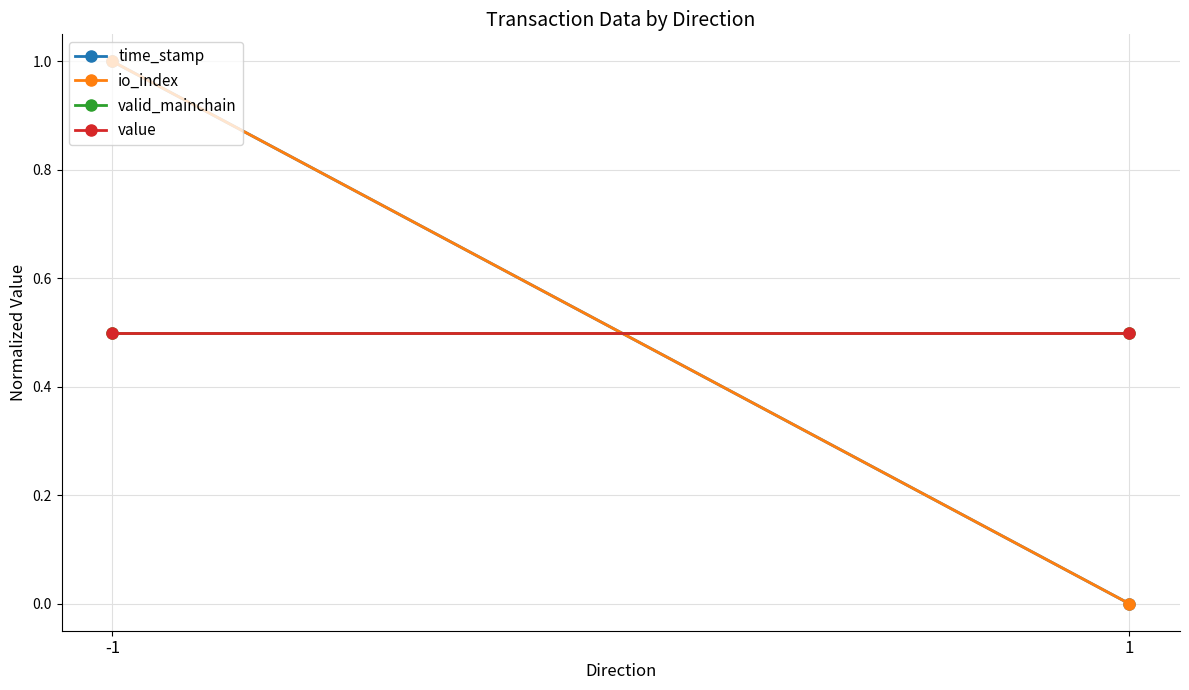

Is the value of valid_mainchain at -1 greater than the value of value at 1?

No